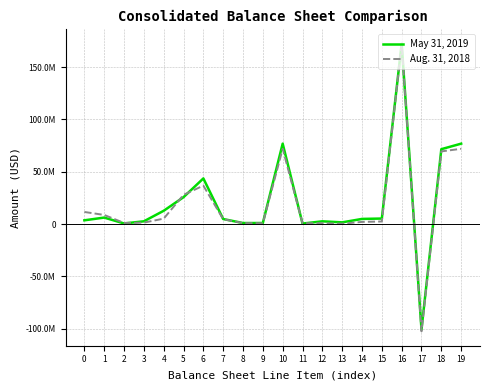

Reading left to right, transcribe all the data shown in this chart.

May 31, 2019: 0=3581310	1=6189143	2=594249	3=2634164	4=12693514	5=25692380	6=43614590	7=4821728	8=971176	9=1007458	10=76839973	11=461830	12=2627069	13=1631797	14=4916951	15=5268562	16=172203831	17=-100724853	18=71571411	19=76839973
Aug. 31, 2018: 0=11565038	1=8717967	2=1067268	3=1372886	4=5195059	5=27918218	6=36721884	7=4659569	8=906199	9=777734	10=71906615	11=787662	12=849538	13=361050	14=2053983	15=2453396	16=171831293	17=-102524171	18=69453219	19=71906615